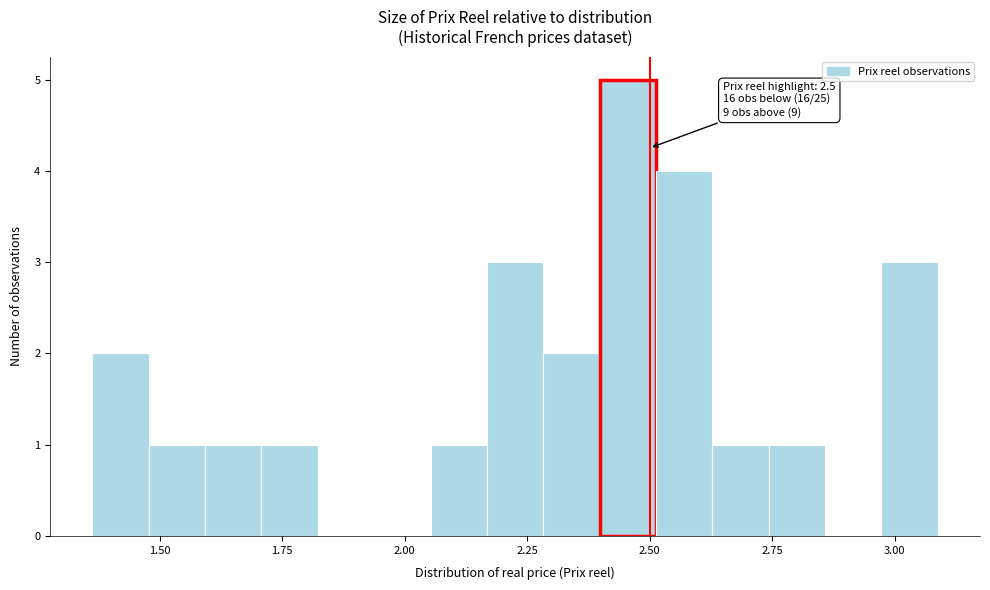

Around what value on the x-axis is the tallest bar? Give the approximate position of its centre, as read against the axis.

2.45